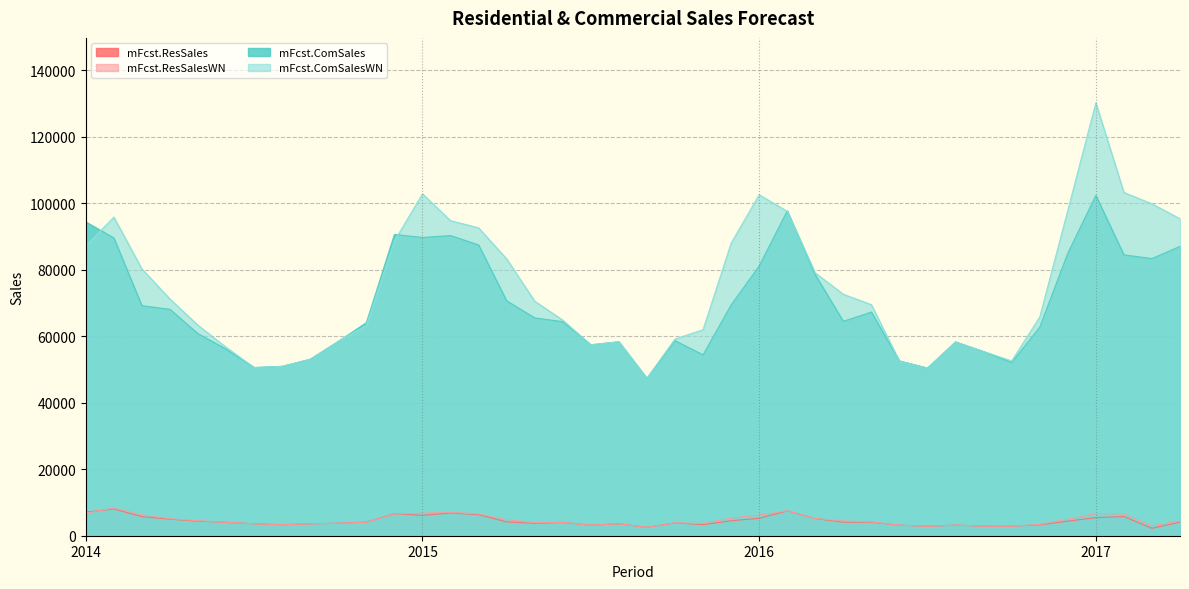

What is the spread (max minus min) of values at 2015-7?

54252.4